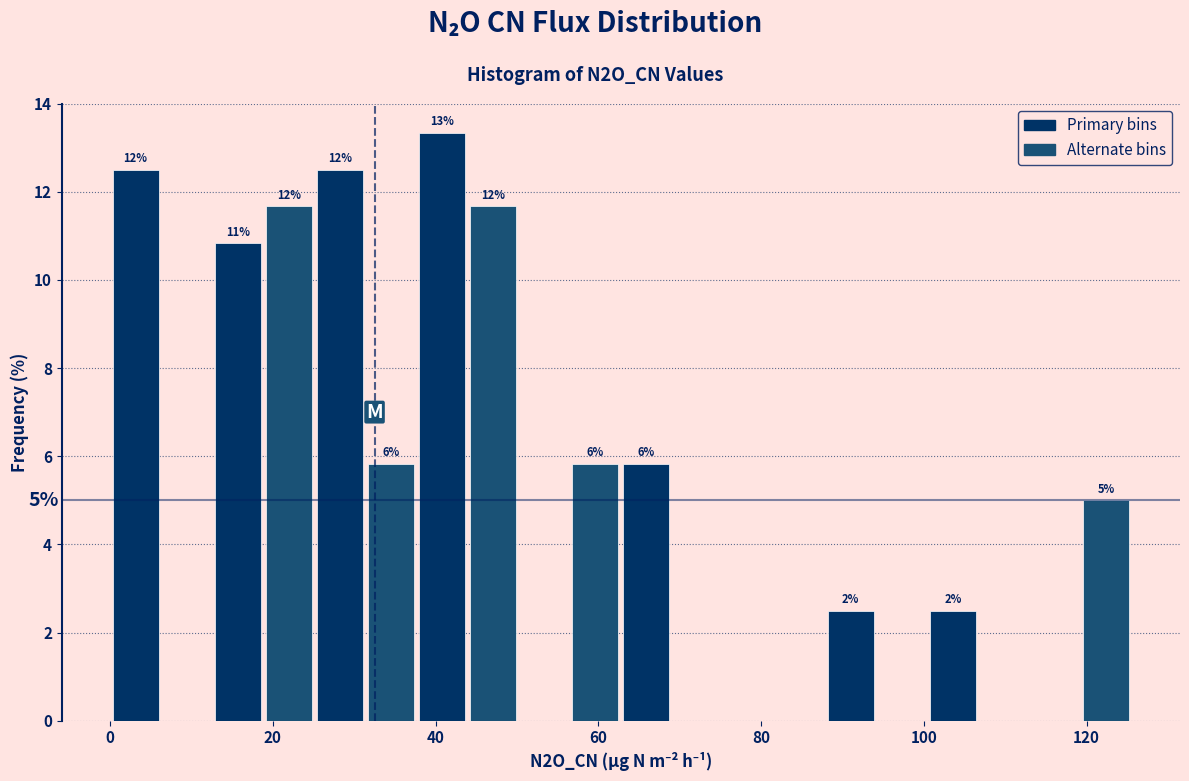

Around what value on the x-axis is the tallest bar? Give the approximate position of its centre, as read against the axis.

40